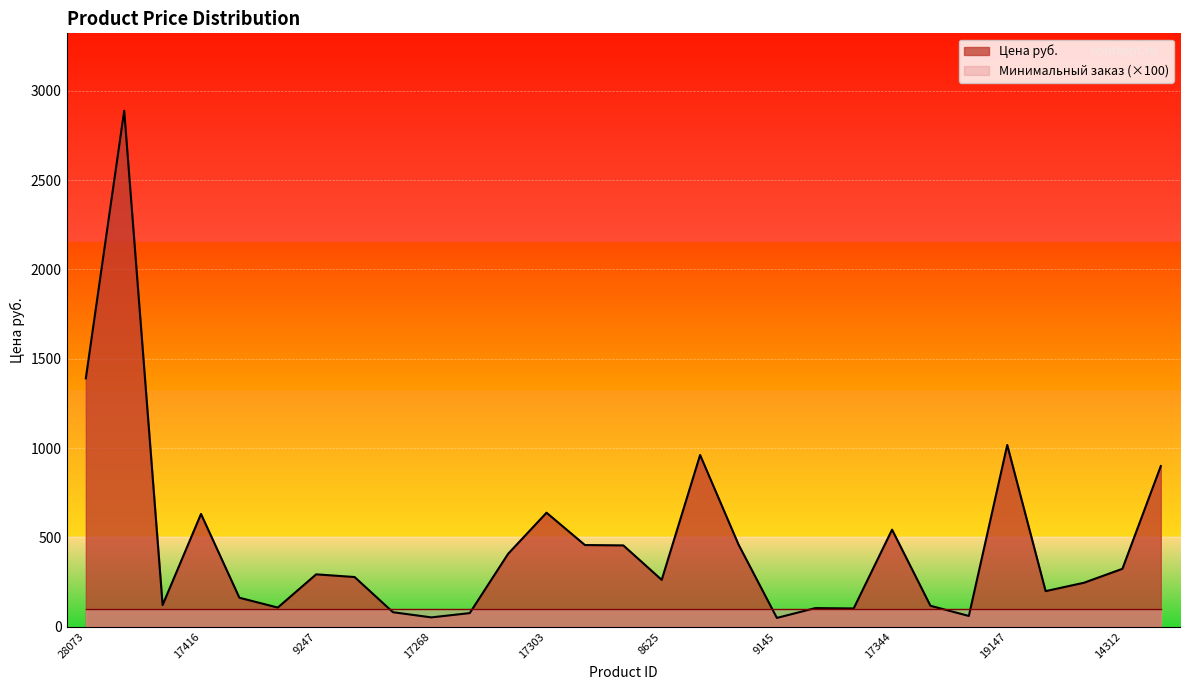

What is the label of the 15th point from the left?

18082